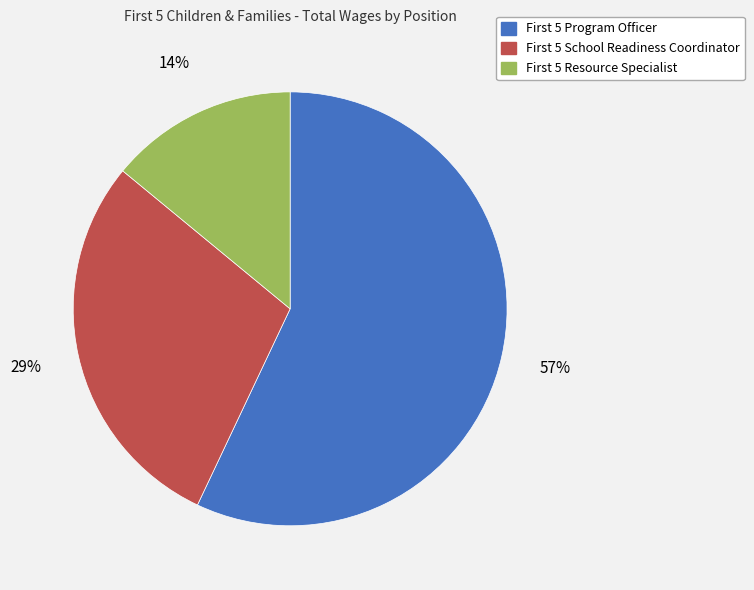

Count the number of slices in the pie.

3